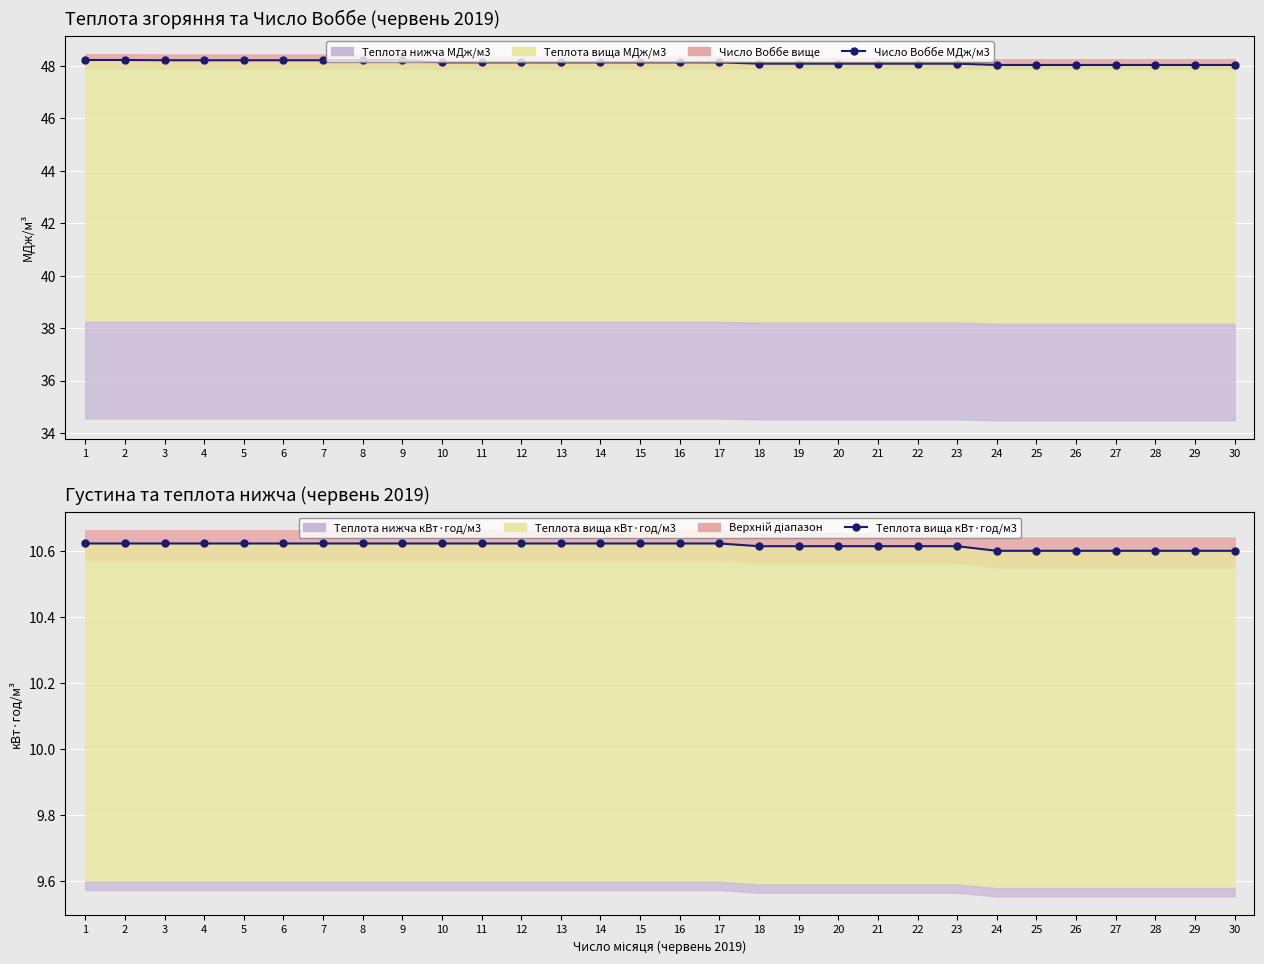

True or false: Теплота вища кВт·год/м3 and Число Воббе МДж/м3 intersect in this chart.

False